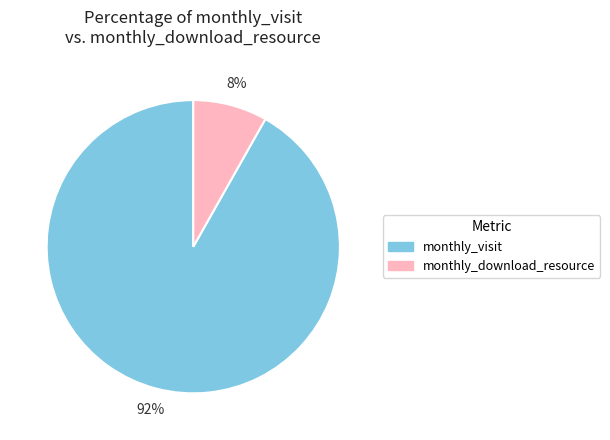

Is it true that monthly_visit is 99% of the pie?

False